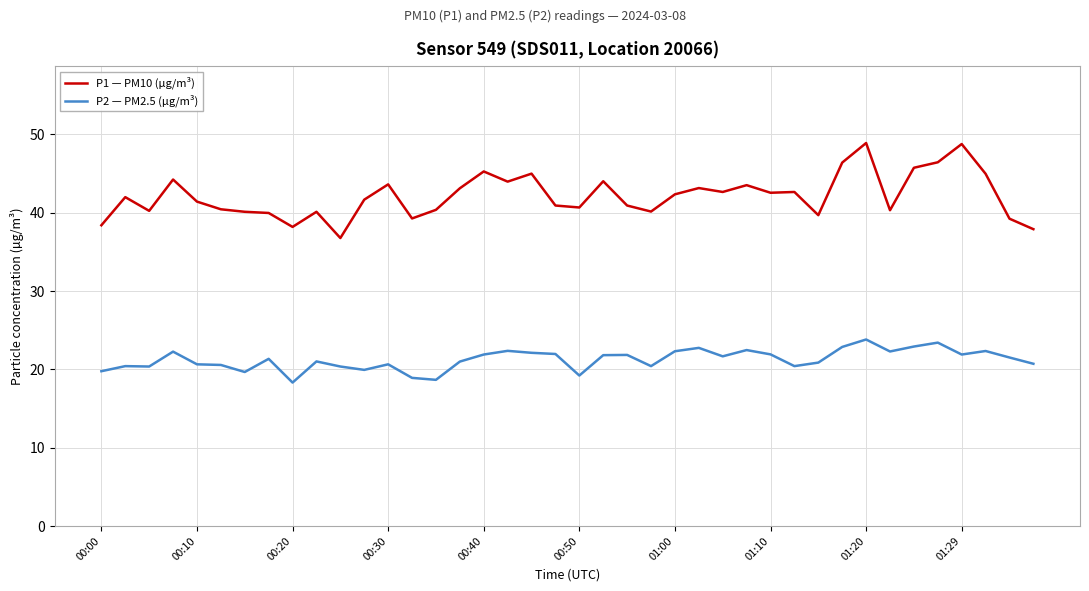

List the series in order of their overall mean, lowest first.

P2 — PM2.5 (µg/m³), P1 — PM10 (µg/m³)